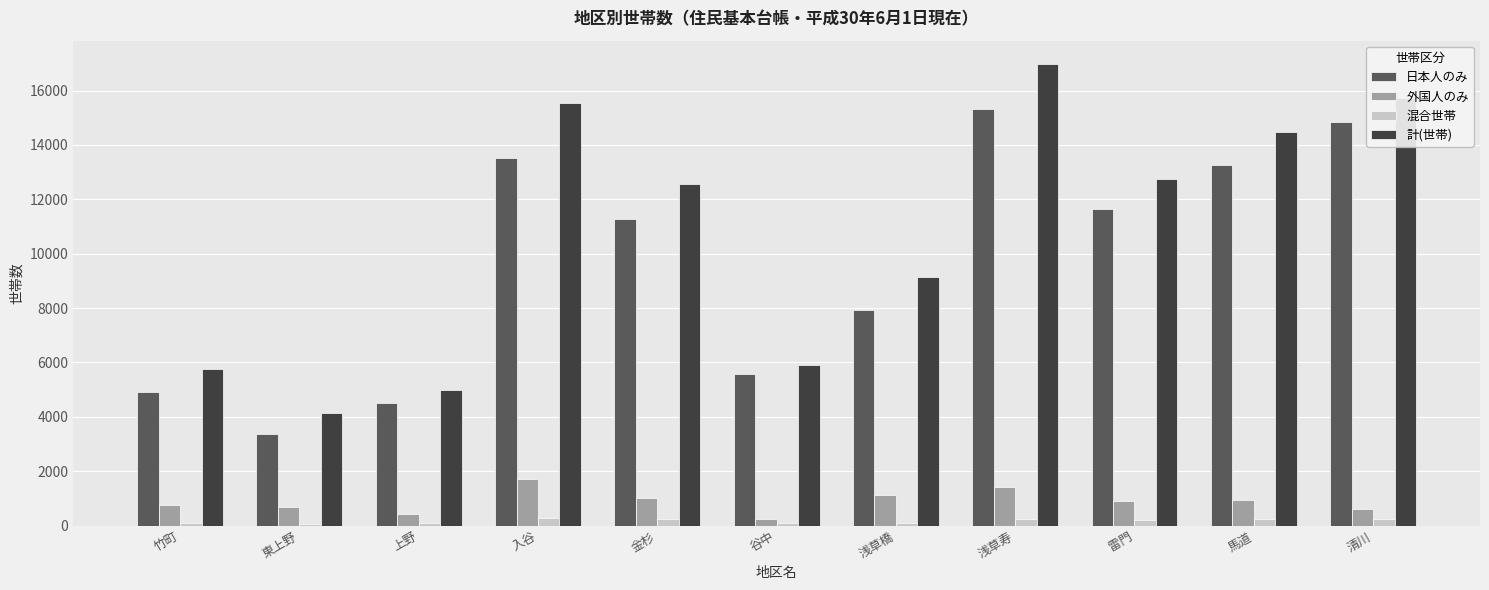

Where is 日本人のみ nearest to the value 9359?

浅草橋